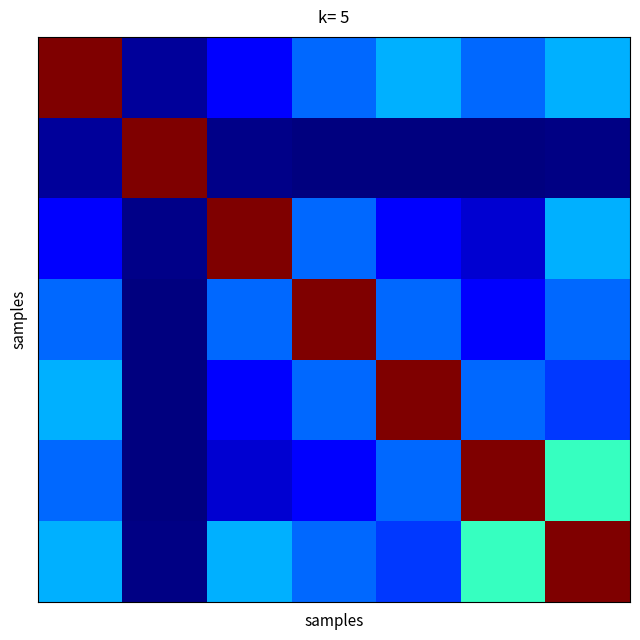

At how many categories does at least one series exceed 0?

7